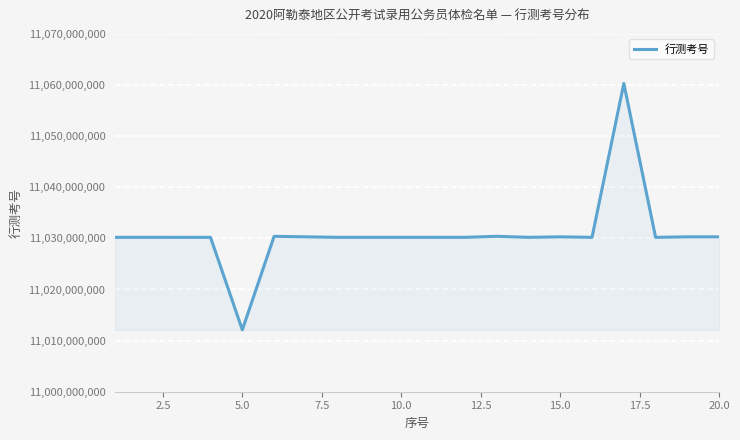

Where is the first local minimum?

5.0